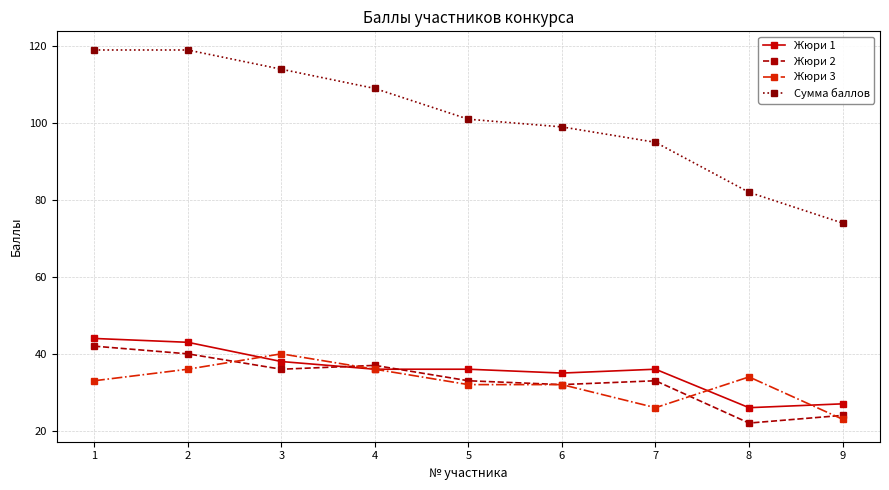

At how many categories does at least one series exceed 42?

9